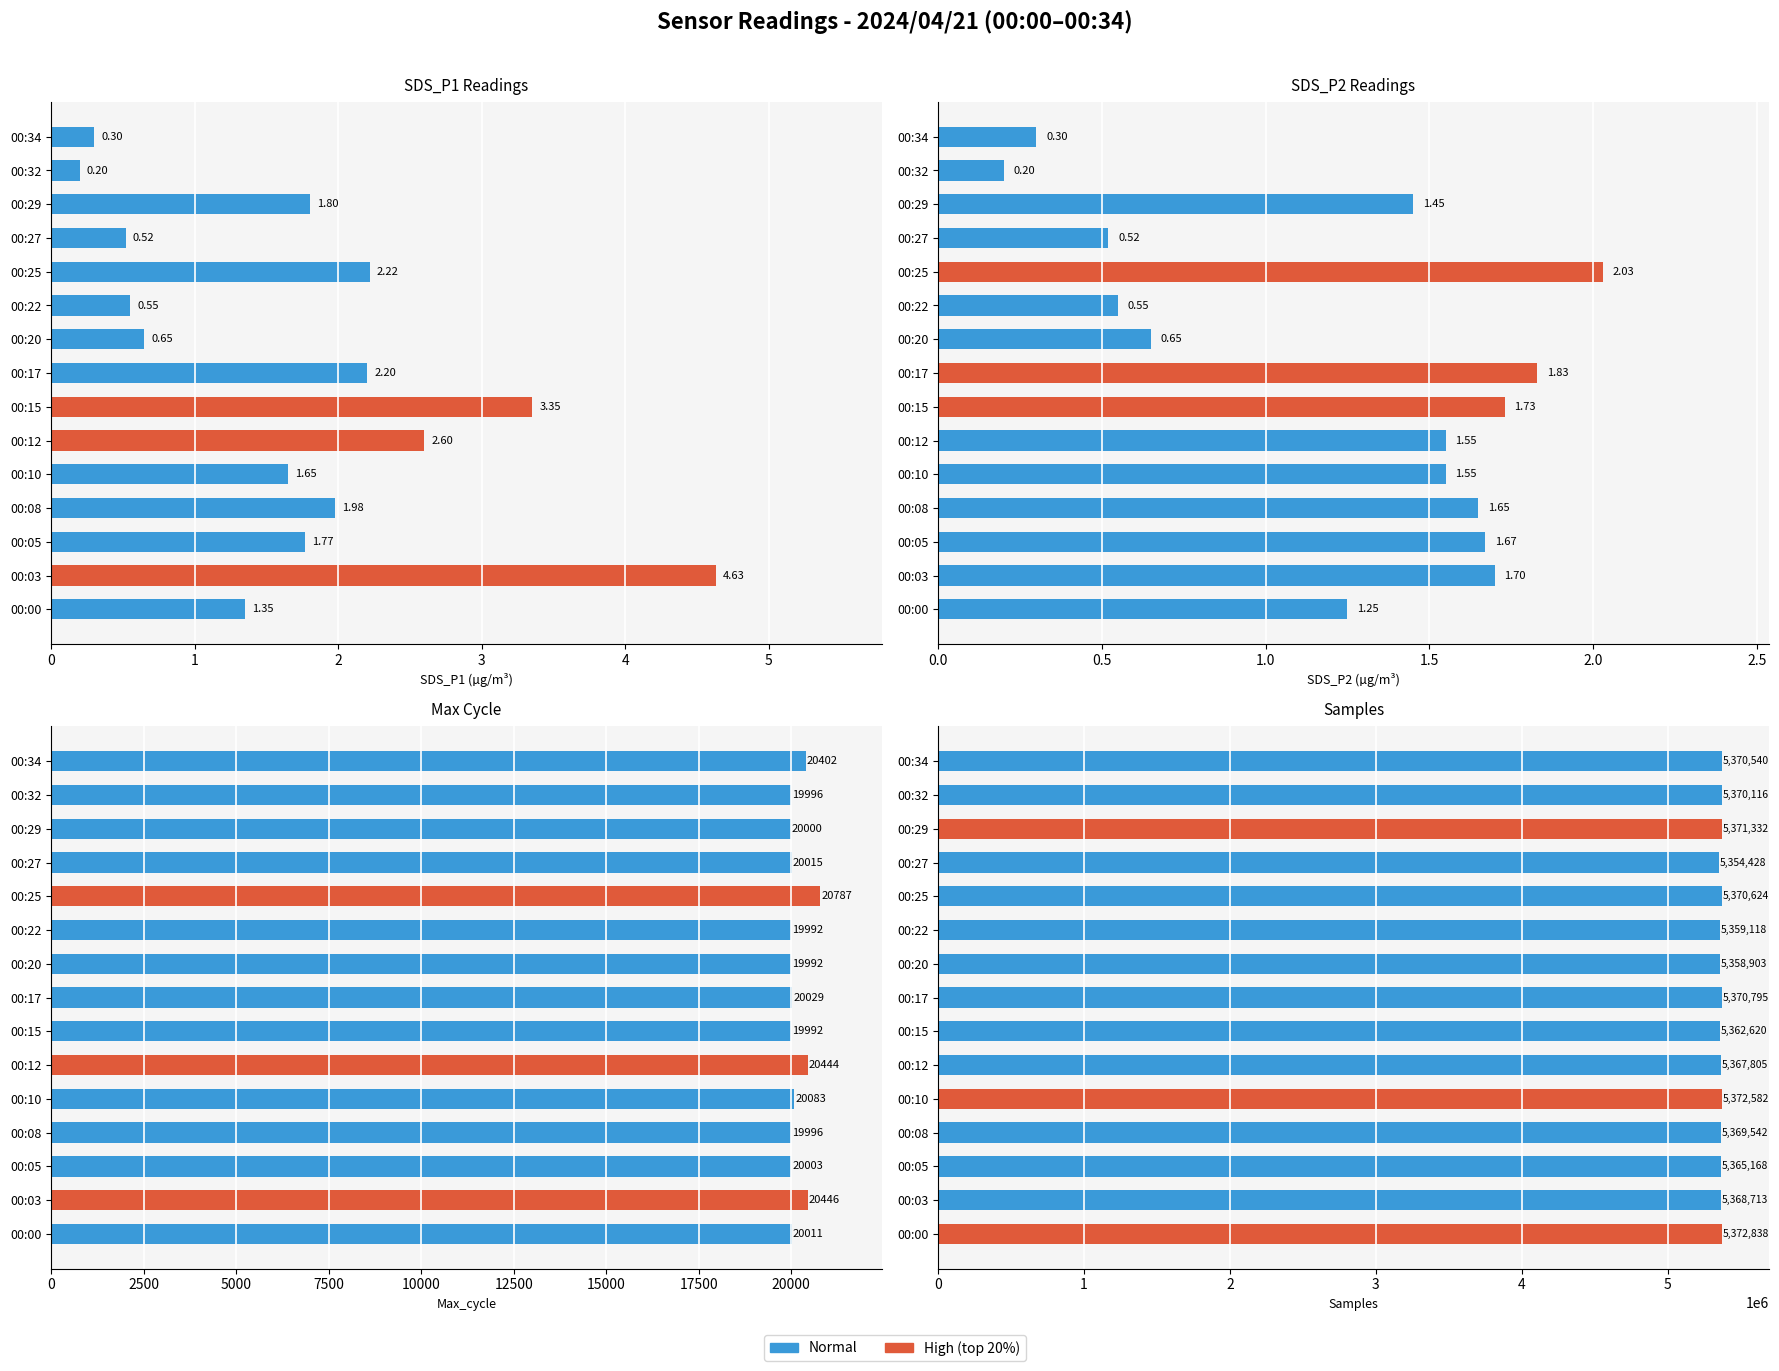

Reading left to right, list all the values displayed in this chart.

SDS_P1: 1.4	4.6	1.8	2.0	1.6	2.6	3.4	2.2	0.7	0.6	2.2	0.5	1.8	0.2	0.3
SDS_P2: 1.2	1.7	1.7	1.6	1.6	1.6	1.7	1.8	0.7	0.6	2.0	0.5	1.4	0.2	0.3
Max_cycle: 20011.0	20446.0	20003.0	19996.0	20083.0	20444.0	19992.0	20029.0	19992.0	19992.0	20787.0	20015.0	20000.0	19996.0	20402.0
Samples: 5372838.0	5368713.0	5365168.0	5369542.0	5372582.0	5367805.0	5362620.0	5370795.0	5358903.0	5359118.0	5370624.0	5354428.0	5371332.0	5370116.0	5370540.0